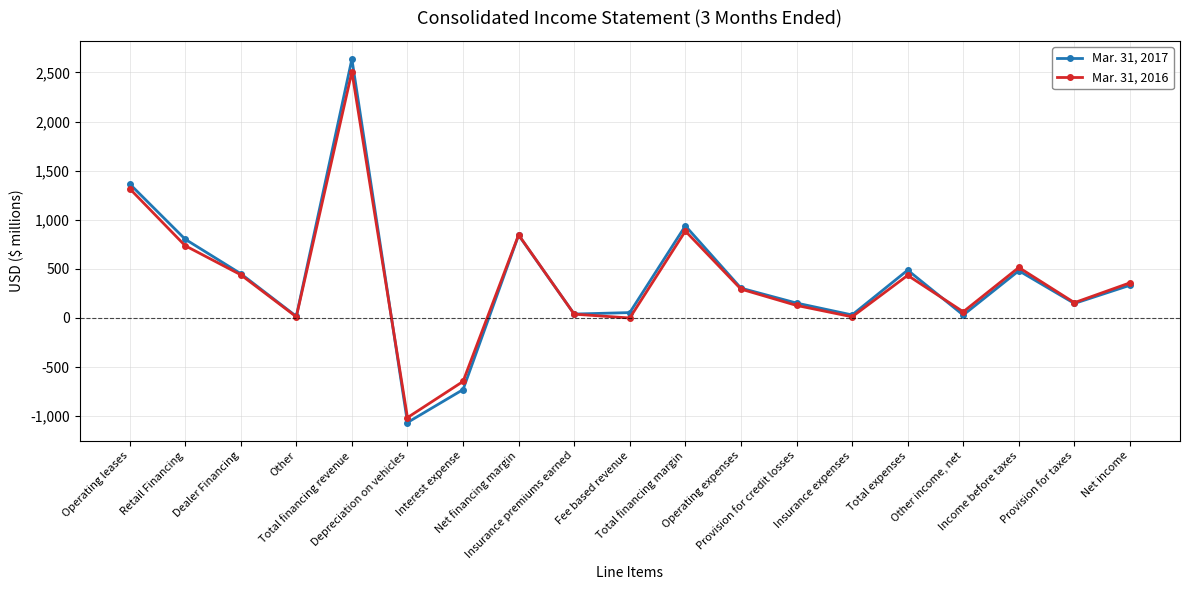

Which category has the highest value in the Mar. 31, 2016 series?

Total financing revenue